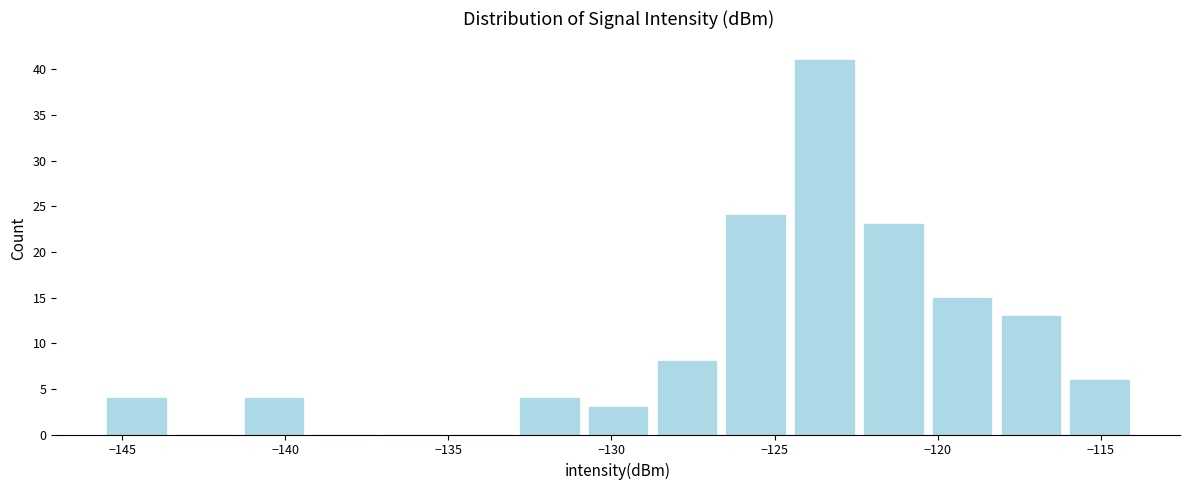

What is the height of the bar covering -128.5 to -126.5 on the x-axis? Neither the bar edges nor the heights are printed on the chart, so give them approximately, as read against the axes.

8